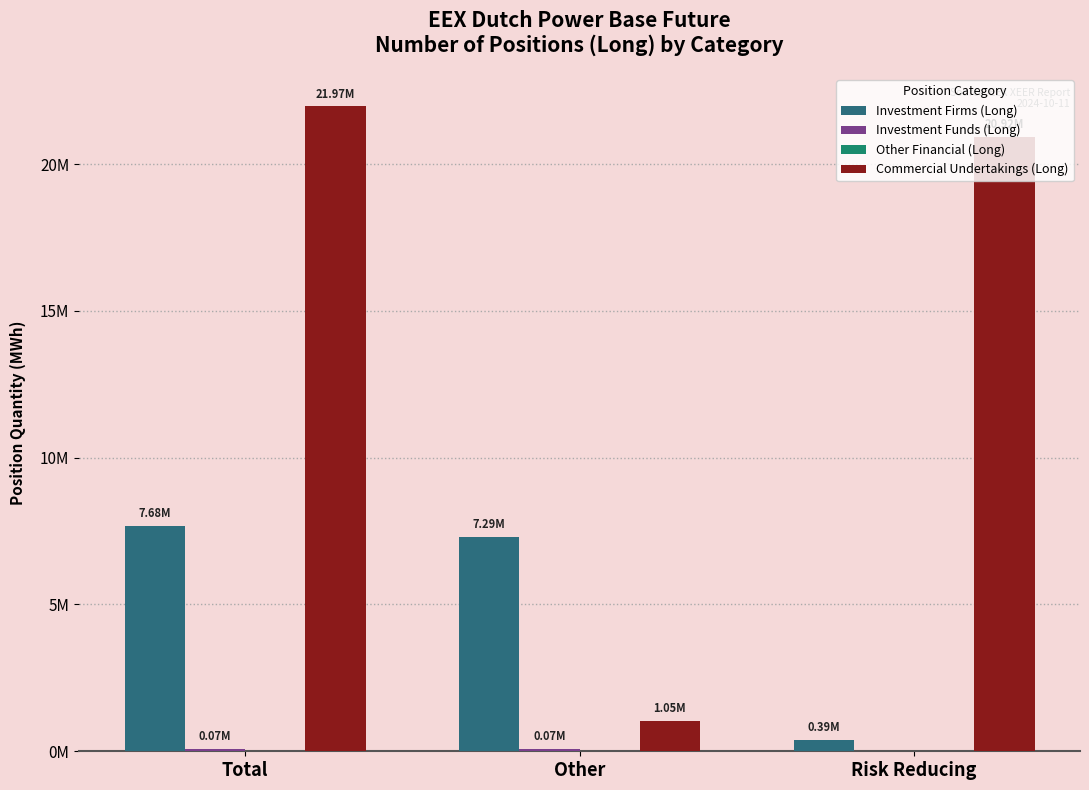

What is the spread (max minus min) of values at Risk Reducing?

20919721